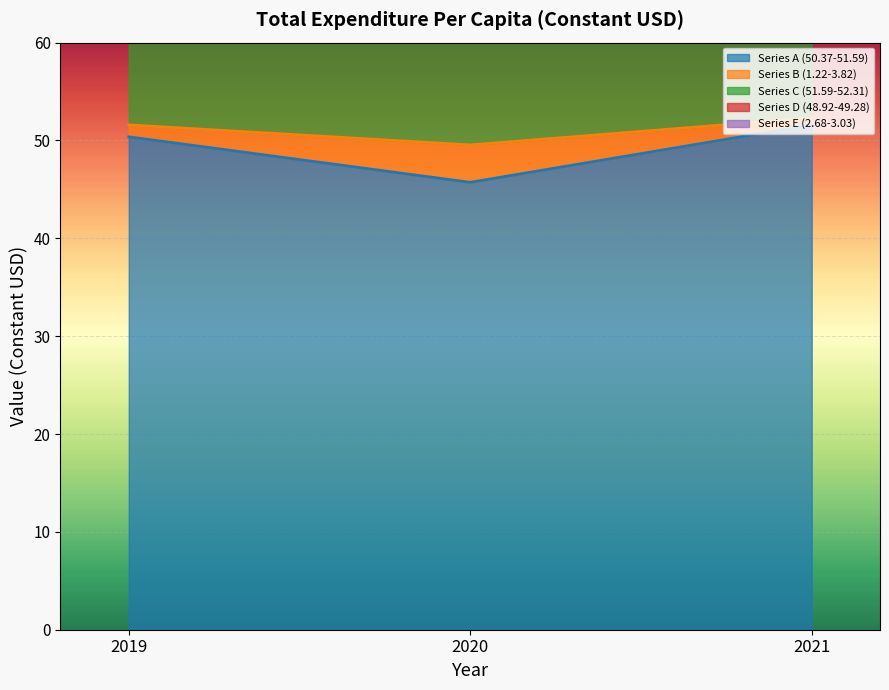

At which label does Series C (51.59-52.31) first exceed 103?

2019